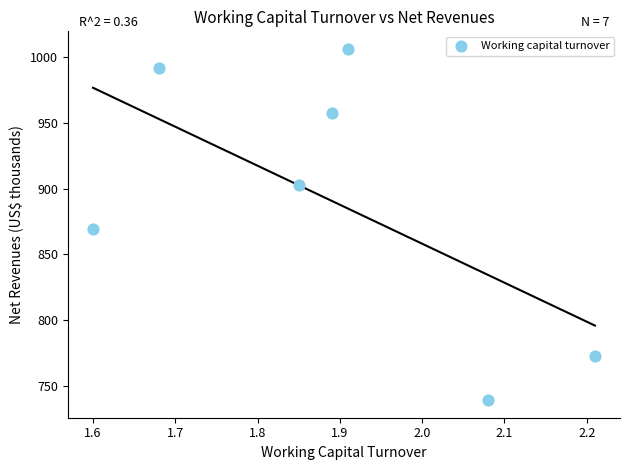

What is the average X value?

1.9